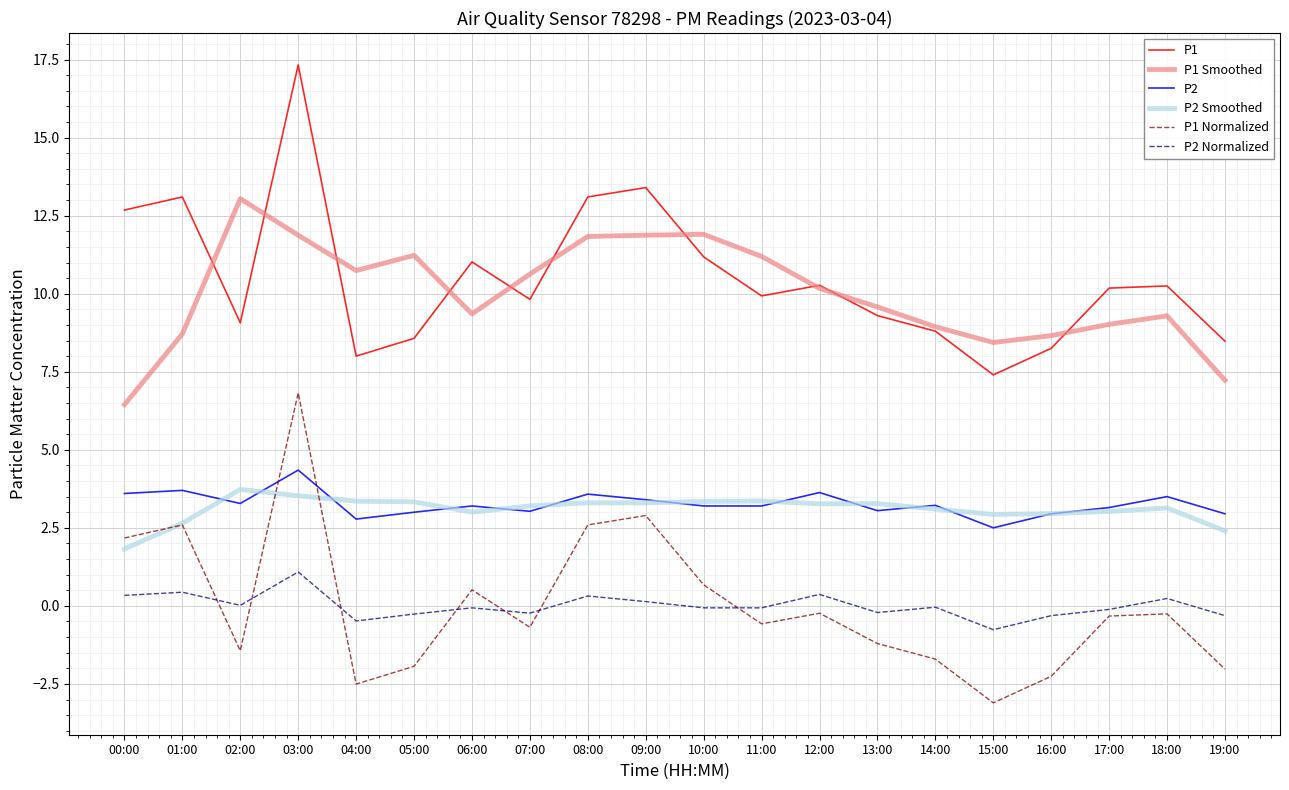

The P2 Normalized series shows -0.5 at 04:00. True or false?

True